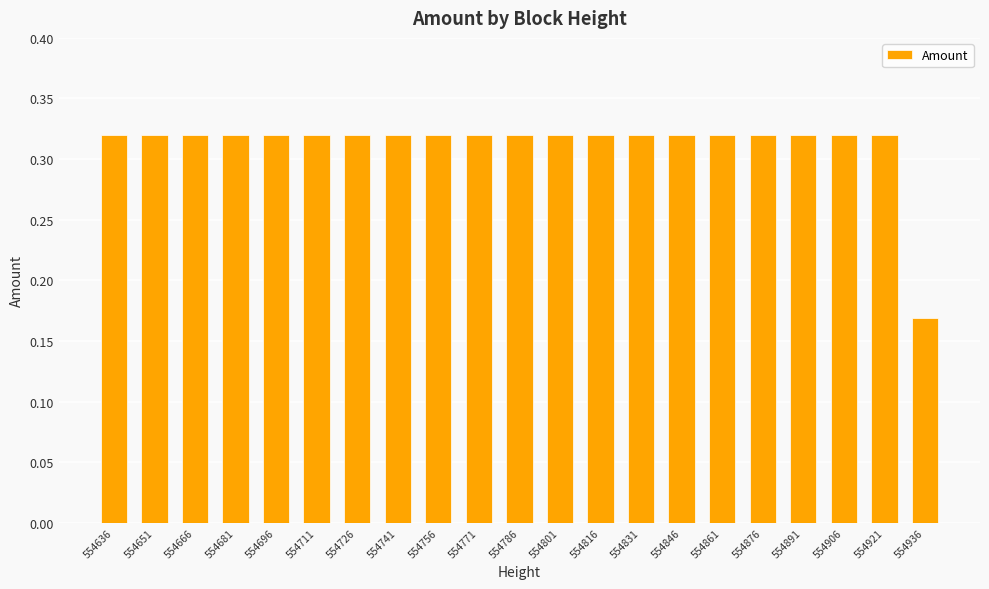

What is the sum of all values?

6.6